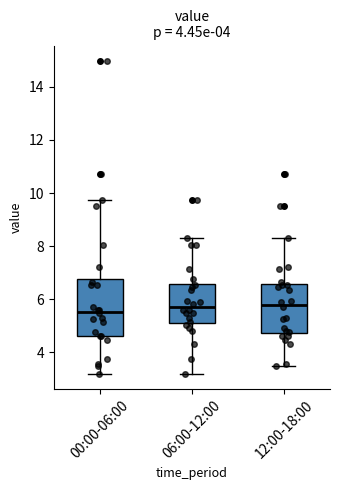

Where is the upper edge of the box for 06:00-12:00 on the y-axis? The values are not printed on the chart, so give them approximately, as read against the axis.

6.6